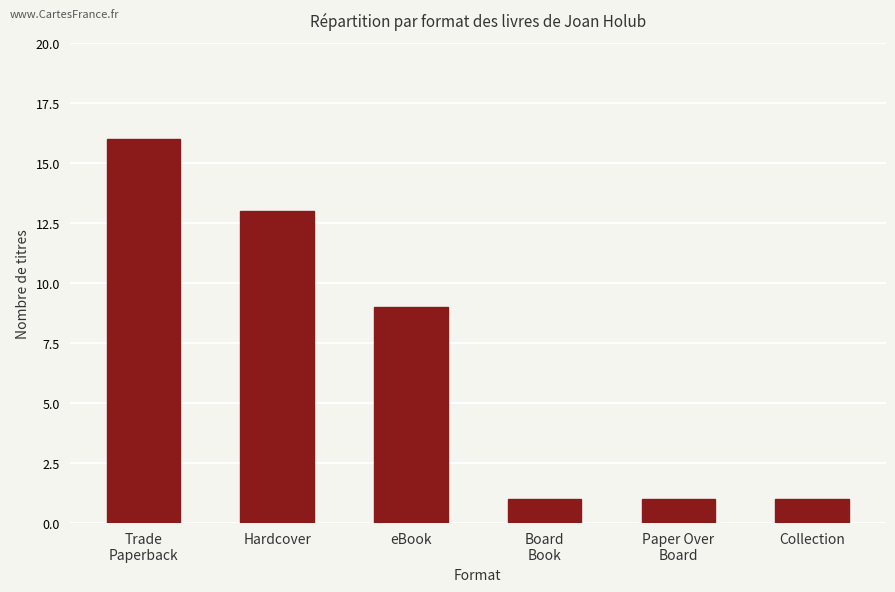

What is the sum of the values at Trade
Paperback and Hardcover?

29